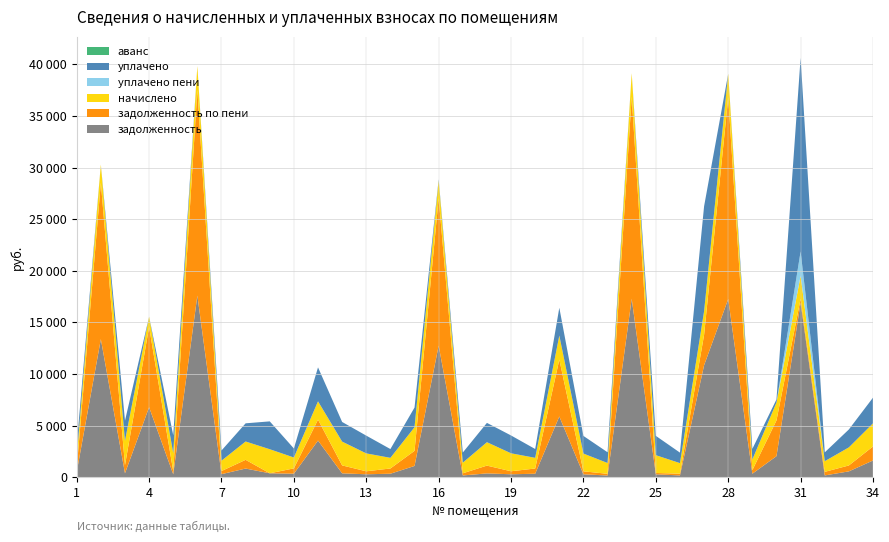

Reading left to right, list all the values displayed in this chart.

задолженность: 1=496.2	2=13369.9	3=371.9	4=6772.0	5=277.5	6=17590.8	7=286.1	8=830.6	9=369.9	10=332.4	11=3541.3	12=365.2	13=274.7	14=328.5	15=1081.5	16=12737.3	17=163.3	18=358.9	19=276.0	20=327.4	21=5875.3	22=273.2	23=155.6	24=17282.6	25=273.8	26=162.4	27=10843.2	28=17257.0	29=330.2	30=2029.4	31=16896.4	32=163.9	33=557.2	34=1611.8
задолженность по пени: 1=359.7	2=15145.8	3=783.9	4=7775.6	5=291.9	6=19921.2	7=301.8	8=844.4	9=1.6	10=515.0	11=2028.1	12=768.8	13=289.2	14=508.3	15=1464.1	16=14299.7	17=207.7	18=756.0	19=290.4	20=506.7	21=5511.7	22=286.9	23=163.9	24=19572.2	25=125.6	26=170.4	27=2946.3	28=19543.1	29=337.9	30=3464.4	31=373.1	32=344.2	33=572.2	34=1357.4
начислено: 1=1044.4	2=1775.8	3=2361.0	4=1003.6	5=1752.1	6=2330.4	7=1003.6	8=1775.8	9=2330.4	10=1054.6	11=1775.8	12=2306.6	13=1735.0	14=1030.8	15=2289.5	16=1687.4	17=1027.4	18=2269.1	19=1741.8	20=1034.2	21=2330.4	22=1721.4	23=1047.8	24=2289.5	25=1724.8	26=1024.0	27=2279.3	28=2286.1	29=1037.6	30=1735.0	31=2238.5	32=1034.2	33=1752.1	34=2238.5
уплачено пени: 1=0.0	2=0.0	3=0.0	4=0.0	5=0.0	6=0.0	7=0.0	8=0.0	9=0.3	10=0.0	11=0.0	12=0.0	13=0.0	14=0.0	15=0.0	16=0.0	17=0.0	18=0.0	19=0.0	20=0.0	21=0.0	22=0.3	23=0.0	24=0.0	25=0.0	26=0.0	27=0.0	28=0.0	29=0.0	30=0.0	31=2358.1	32=0.0	33=0.0	34=0.0
уплачено: 1=1181.0	2=0.0	3=1949.0	4=0.0	5=1737.7	6=0.0	7=988.0	8=1762.0	9=2698.7	10=872.0	11=3289.0	12=1903.0	13=1720.5	14=851.0	15=1907.0	16=125.0	17=983.0	18=1872.0	19=1727.5	20=855.0	21=2694.0	22=1707.7	23=1039.5	24=0.0	25=1873.0	26=1016.0	27=10176.3	28=0.0	29=1030.0	30=300.0	31=18761.9	32=853.9	33=1737.0	34=2493.0
аванс: 1=0.0	2=0.0	3=0.0	4=0.0	5=0.0	6=0.0	7=0.0	8=0.0	9=0.0	10=0.0	11=0.0	12=0.0	13=0.0	14=0.0	15=0.0	16=0.0	17=0.0	18=0.0	19=0.0	20=0.0	21=0.0	22=0.0	23=0.0	24=0.0	25=0.0	26=0.0	27=0.0	28=0.0	29=0.0	30=0.0	31=0.0	32=0.0	33=0.0	34=0.0